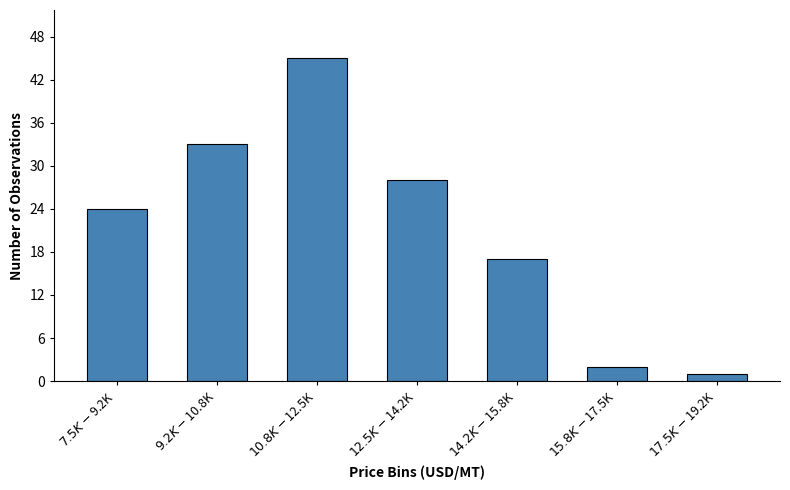

Reading left to right, transcribe all the data shown in this chart.

24	33	45	28	17	2	1